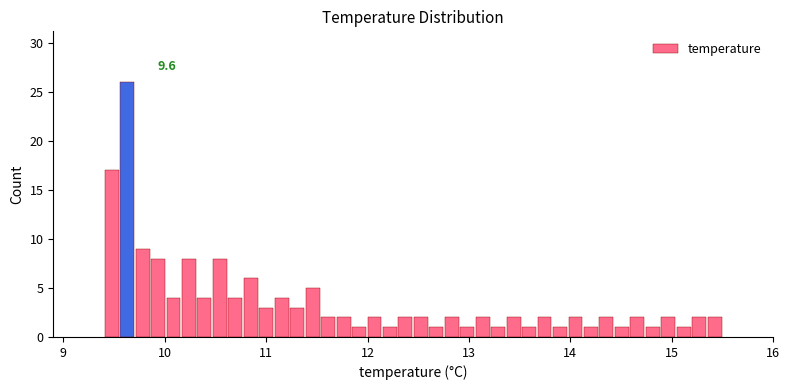

Read against the x-axis, roughly where is the centre of the tallest bar?

9.6